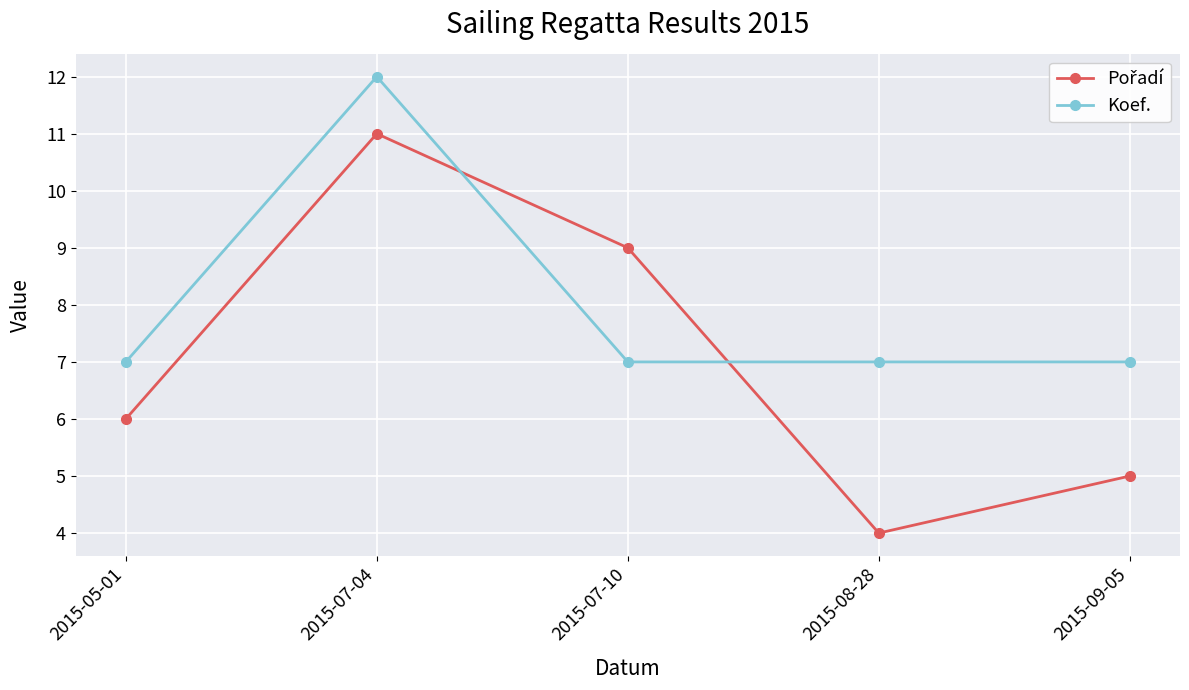

Which series changed the most between 2015-07-04 and 2015-07-10?

Koef.